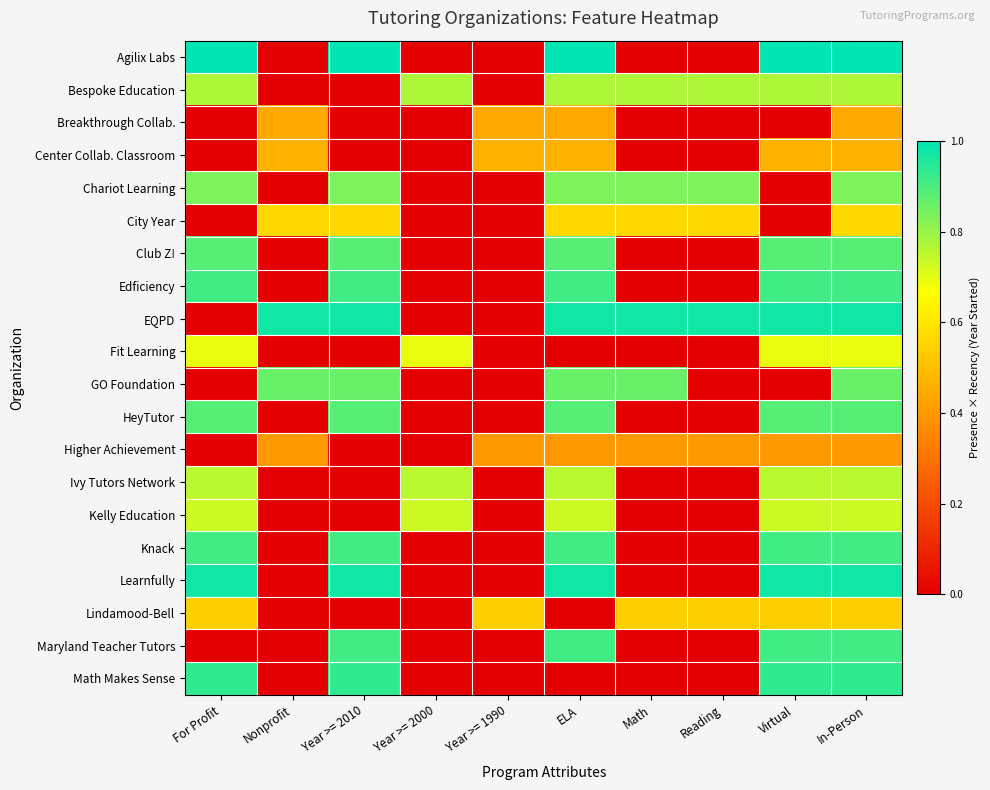

Reading right to left, extract all data points from this chart.

Agilix Labs: In-Person=1.0	Virtual=1.0	Reading=0.0	Math=0.0	ELA=1.0	Year >= 1990=0.0	Year >= 2000=0.0	Year >= 2010=1.0	Nonprofit=0.0	For Profit=1.0
Bespoke Education: In-Person=0.8	Virtual=0.8	Reading=0.8	Math=0.8	ELA=0.8	Year >= 1990=0.0	Year >= 2000=0.8	Year >= 2010=0.0	Nonprofit=0.0	For Profit=0.8
Breakthrough Collab.: In-Person=0.4	Virtual=0.0	Reading=0.0	Math=0.0	ELA=0.4	Year >= 1990=0.4	Year >= 2000=0.0	Year >= 2010=0.0	Nonprofit=0.4	For Profit=0.0
Center Collab. Classroom: In-Person=0.5	Virtual=0.5	Reading=0.0	Math=0.0	ELA=0.5	Year >= 1990=0.5	Year >= 2000=0.0	Year >= 2010=0.0	Nonprofit=0.5	For Profit=0.0
Chariot Learning: In-Person=0.8	Virtual=0.0	Reading=0.8	Math=0.8	ELA=0.8	Year >= 1990=0.0	Year >= 2000=0.0	Year >= 2010=0.8	Nonprofit=0.0	For Profit=0.8
City Year: In-Person=0.6	Virtual=0.0	Reading=0.6	Math=0.6	ELA=0.6	Year >= 1990=0.0	Year >= 2000=0.0	Year >= 2010=0.6	Nonprofit=0.6	For Profit=0.0
Club Z!: In-Person=0.9	Virtual=0.9	Reading=0.0	Math=0.0	ELA=0.9	Year >= 1990=0.0	Year >= 2000=0.0	Year >= 2010=0.9	Nonprofit=0.0	For Profit=0.9
Edficiency: In-Person=0.9	Virtual=0.9	Reading=0.0	Math=0.0	ELA=0.9	Year >= 1990=0.0	Year >= 2000=0.0	Year >= 2010=0.9	Nonprofit=0.0	For Profit=0.9
EQPD: In-Person=1.0	Virtual=1.0	Reading=1.0	Math=1.0	ELA=1.0	Year >= 1990=0.0	Year >= 2000=0.0	Year >= 2010=1.0	Nonprofit=1.0	For Profit=0.0
Fit Learning: In-Person=0.7	Virtual=0.7	Reading=0.0	Math=0.0	ELA=0.0	Year >= 1990=0.0	Year >= 2000=0.7	Year >= 2010=0.0	Nonprofit=0.0	For Profit=0.7
GO Foundation: In-Person=0.9	Virtual=0.0	Reading=0.0	Math=0.9	ELA=0.9	Year >= 1990=0.0	Year >= 2000=0.0	Year >= 2010=0.9	Nonprofit=0.9	For Profit=0.0
HeyTutor: In-Person=0.9	Virtual=0.9	Reading=0.0	Math=0.0	ELA=0.9	Year >= 1990=0.0	Year >= 2000=0.0	Year >= 2010=0.9	Nonprofit=0.0	For Profit=0.9
Higher Achievement: In-Person=0.4	Virtual=0.4	Reading=0.4	Math=0.4	ELA=0.4	Year >= 1990=0.4	Year >= 2000=0.0	Year >= 2010=0.0	Nonprofit=0.4	For Profit=0.0
Ivy Tutors Network: In-Person=0.8	Virtual=0.8	Reading=0.0	Math=0.0	ELA=0.8	Year >= 1990=0.0	Year >= 2000=0.8	Year >= 2010=0.0	Nonprofit=0.0	For Profit=0.8
Kelly Education: In-Person=0.7	Virtual=0.7	Reading=0.0	Math=0.0	ELA=0.7	Year >= 1990=0.0	Year >= 2000=0.7	Year >= 2010=0.0	Nonprofit=0.0	For Profit=0.7
Knack: In-Person=0.9	Virtual=0.9	Reading=0.0	Math=0.0	ELA=0.9	Year >= 1990=0.0	Year >= 2000=0.0	Year >= 2010=0.9	Nonprofit=0.0	For Profit=0.9
Learnfully: In-Person=1.0	Virtual=1.0	Reading=0.0	Math=0.0	ELA=1.0	Year >= 1990=0.0	Year >= 2000=0.0	Year >= 2010=1.0	Nonprofit=0.0	For Profit=1.0
Lindamood-Bell: In-Person=0.5	Virtual=0.5	Reading=0.5	Math=0.5	ELA=0.0	Year >= 1990=0.5	Year >= 2000=0.0	Year >= 2010=0.0	Nonprofit=0.0	For Profit=0.5
Maryland Teacher Tutors: In-Person=0.9	Virtual=0.9	Reading=0.0	Math=0.0	ELA=0.9	Year >= 1990=0.0	Year >= 2000=0.0	Year >= 2010=0.9	Nonprofit=0.0	For Profit=0.0
Math Makes Sense: In-Person=0.9	Virtual=0.9	Reading=0.0	Math=0.0	ELA=0.0	Year >= 1990=0.0	Year >= 2000=0.0	Year >= 2010=0.9	Nonprofit=0.0	For Profit=0.9